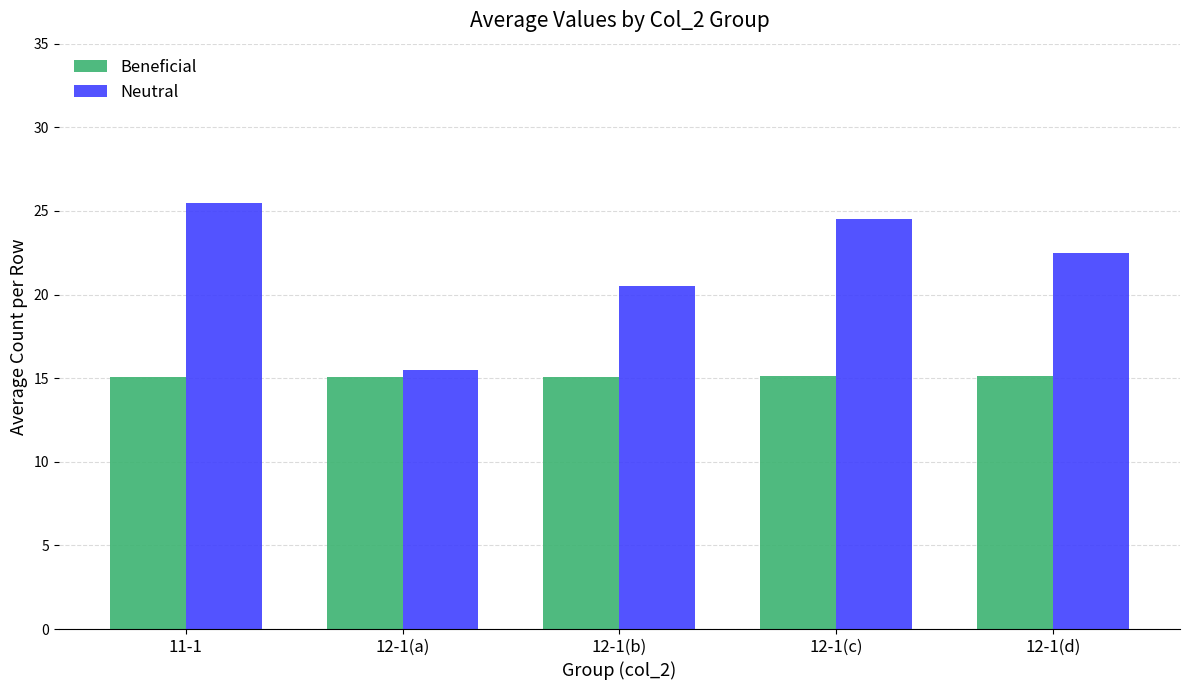

Reading right to left, what are all the values shown in this chart?

Beneficial: 12-1(d)=15.1	12-1(c)=15.1	12-1(b)=15.1	12-1(a)=15.1	11-1=15.1
Neutral: 12-1(d)=22.5	12-1(c)=24.5	12-1(b)=20.5	12-1(a)=15.5	11-1=25.5